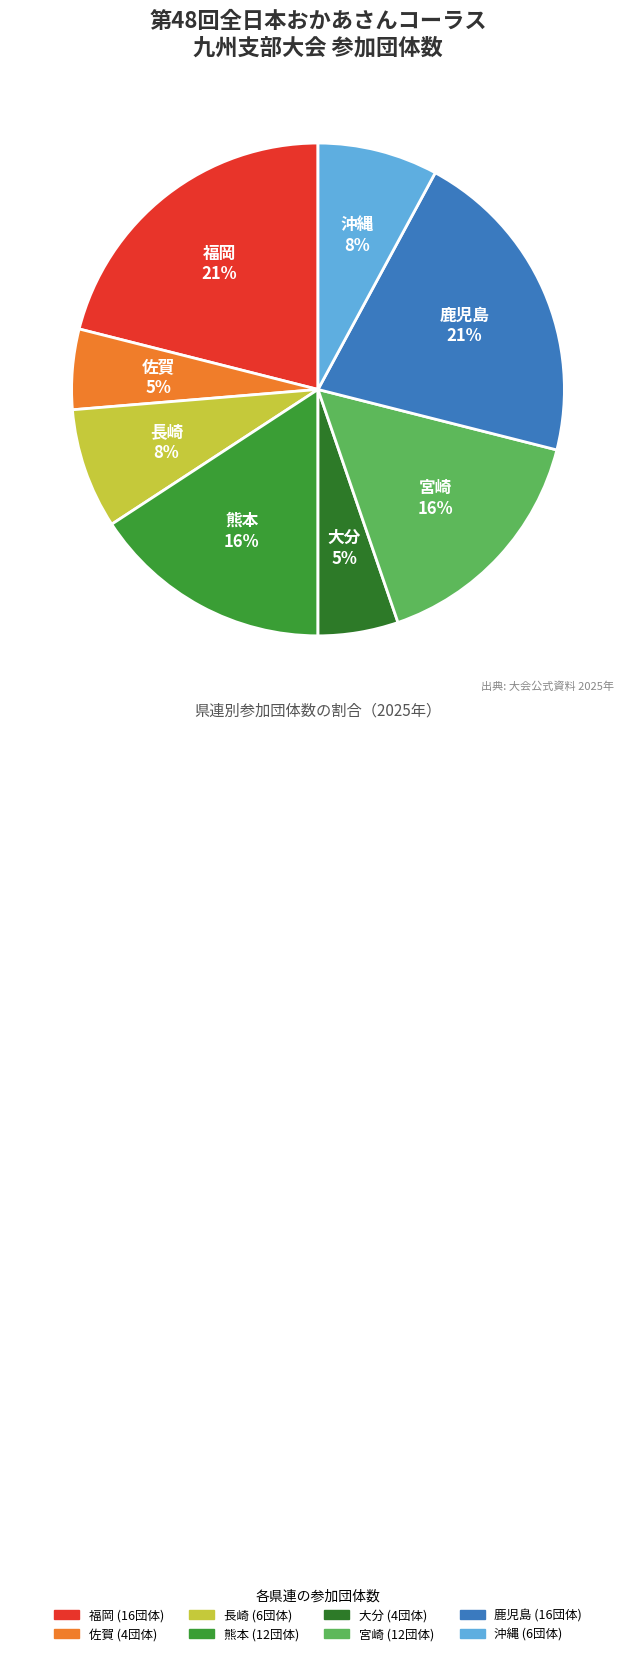

To the nearest percent, what is the average slice percentage?

12%